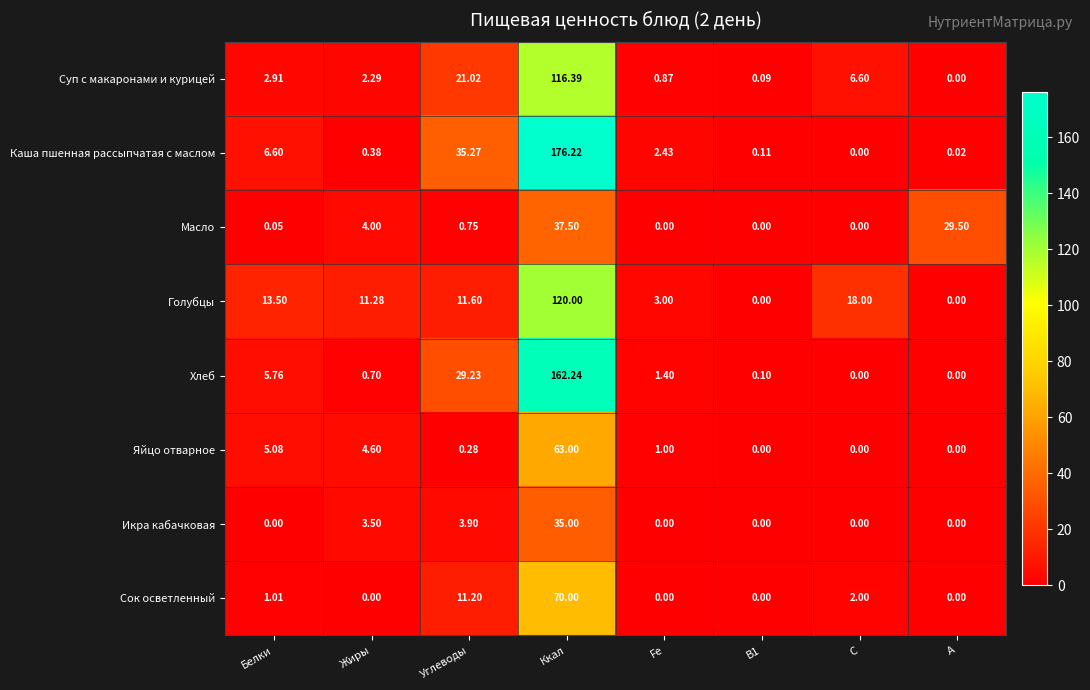

Which series has the largest total across all categories?

Каша пшенная рассыпчатая с маслом